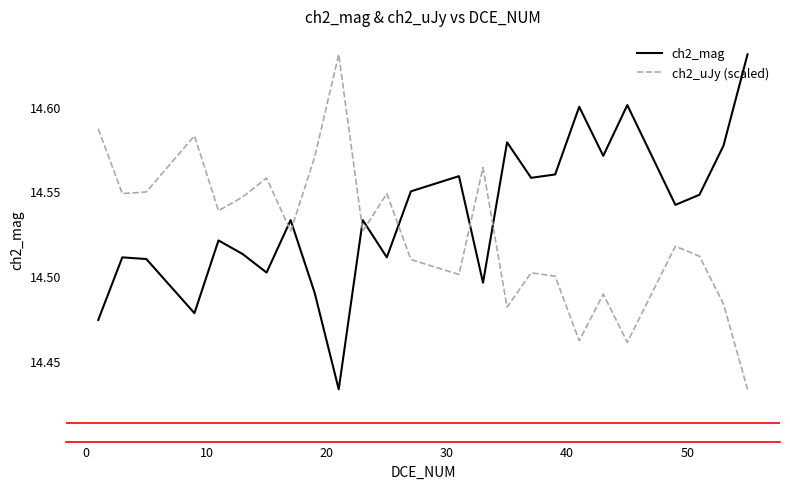

After their last crossing, which series has the higher values: ch2_uJy (scaled) or ch2_mag?

ch2_mag